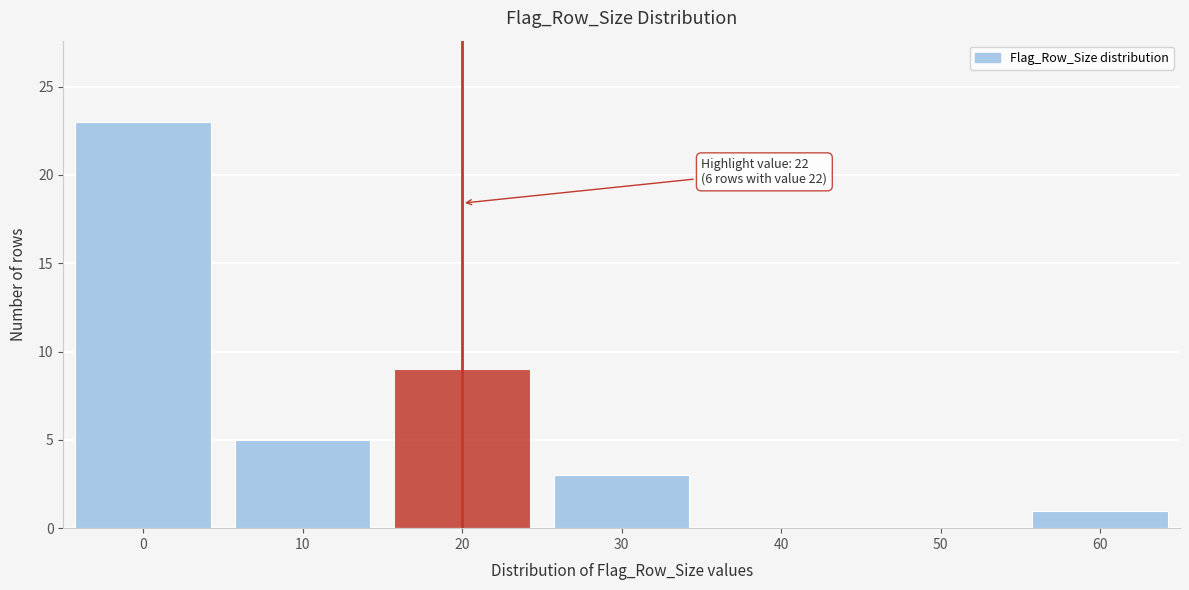

Reading left to right, extract all data points from this chart.

0=23	10=5	20=9	30=3	40=0	50=0	60=1